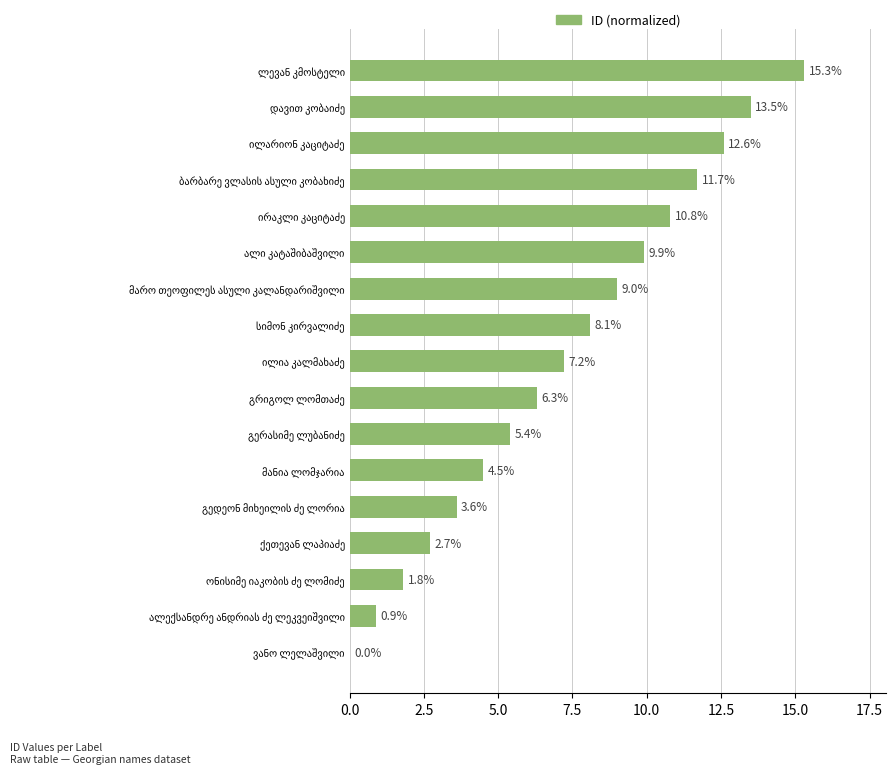

How many positive values are there?

16